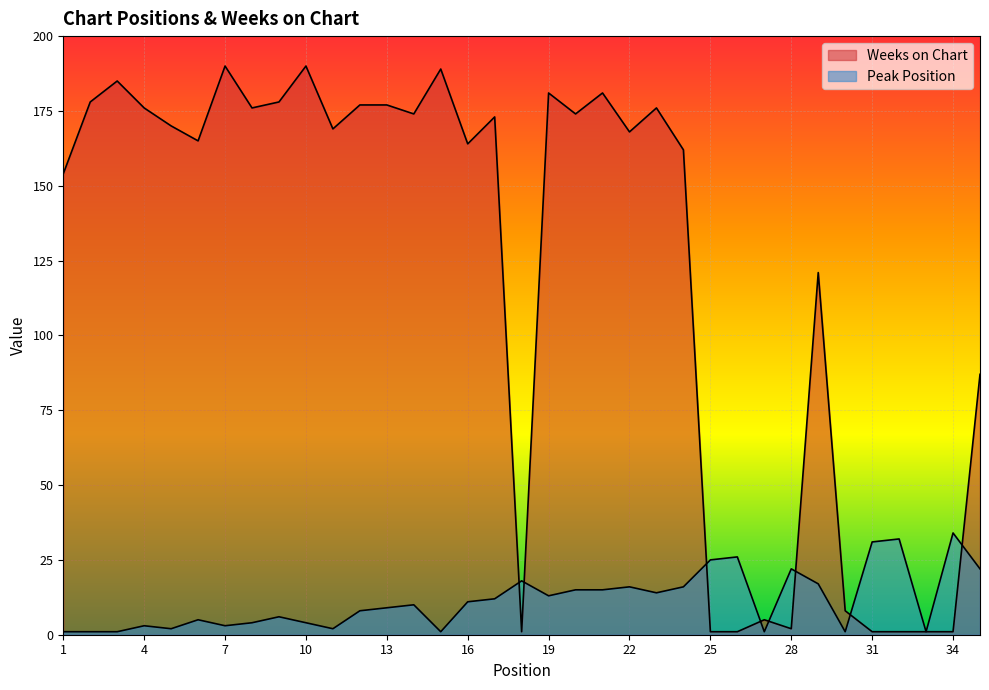

After their last crossing, which series has the higher values: Weeks on Chart or Peak Position?

Weeks on Chart